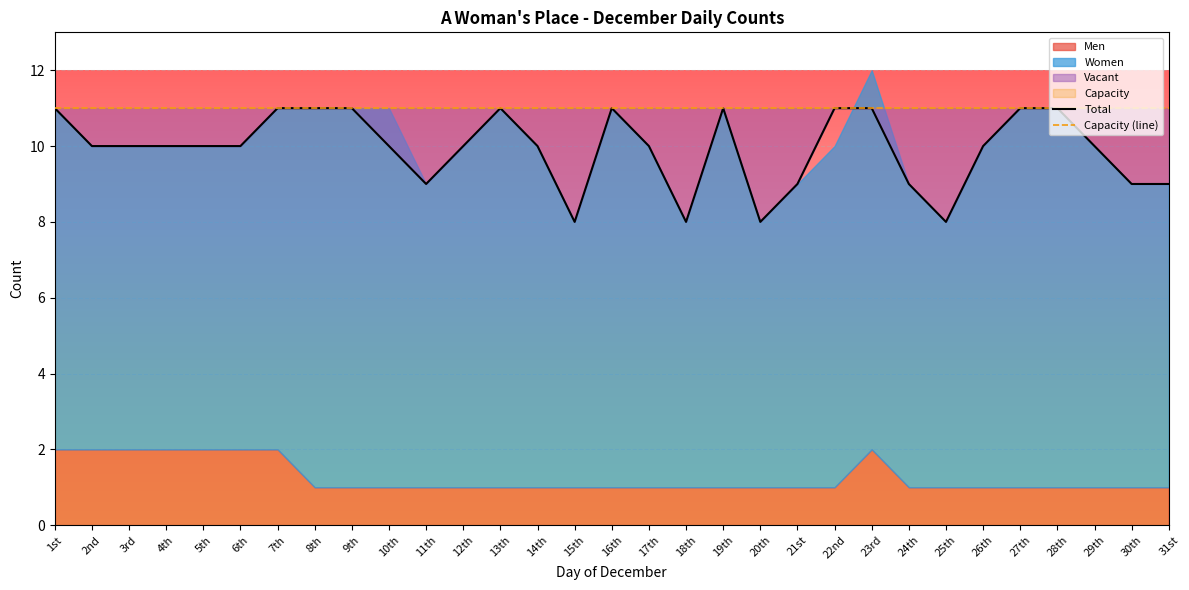

At 24th, list the series in order from largest to smallest.

Capacity (line), Total